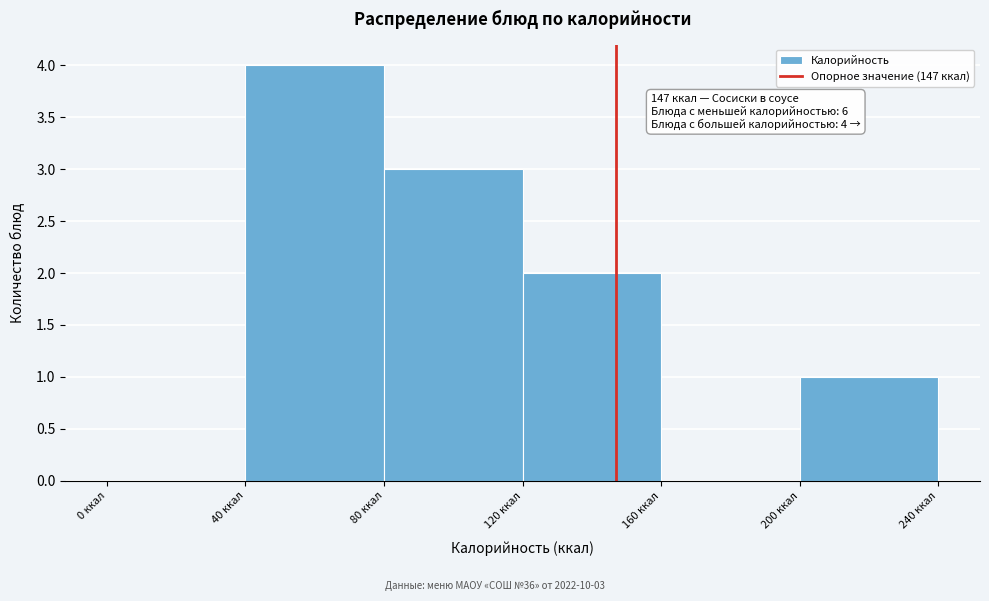

Over which range of the x-axis is the bar tallest?

40 to 80